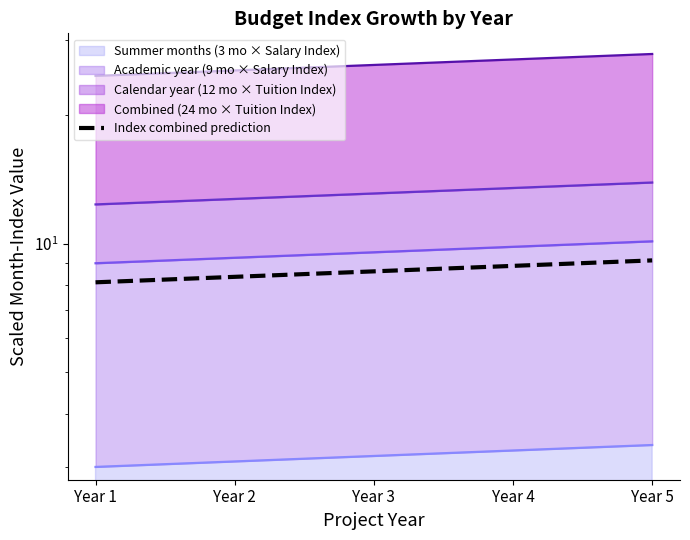

The chart shows a value of 12.0 at Year 3. True or false?

False